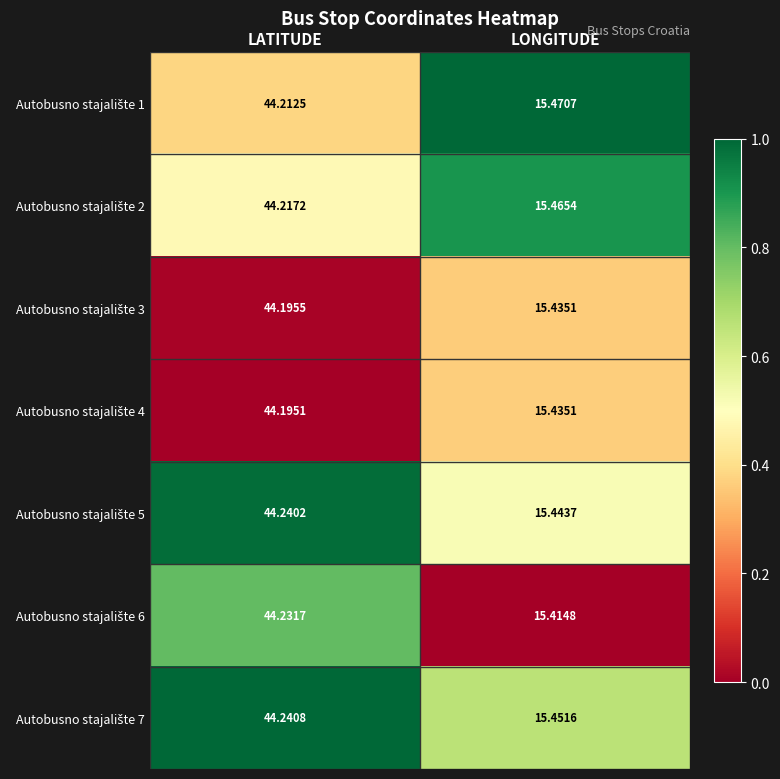

How many data points does each series have?

2